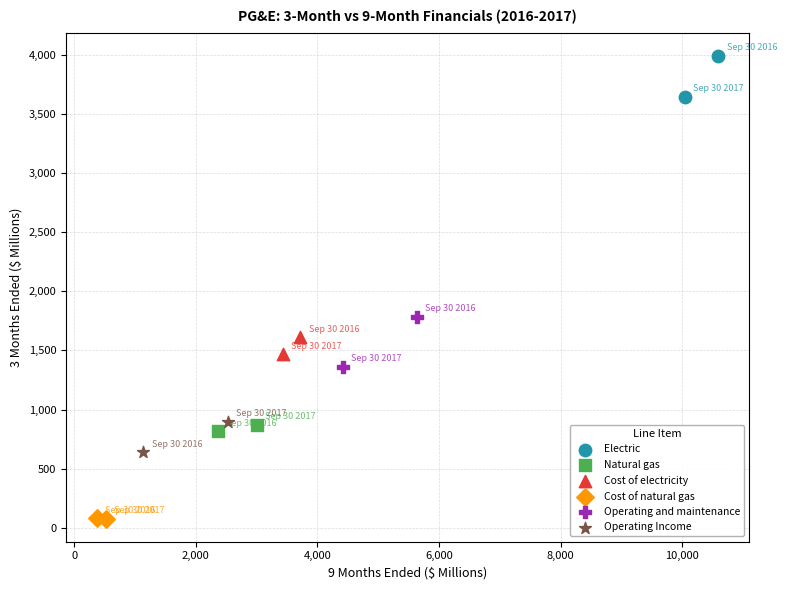

What are all the series names shown in the legend?

Electric, Natural gas, Cost of electricity, Cost of natural gas, Operating and maintenance, Operating Income